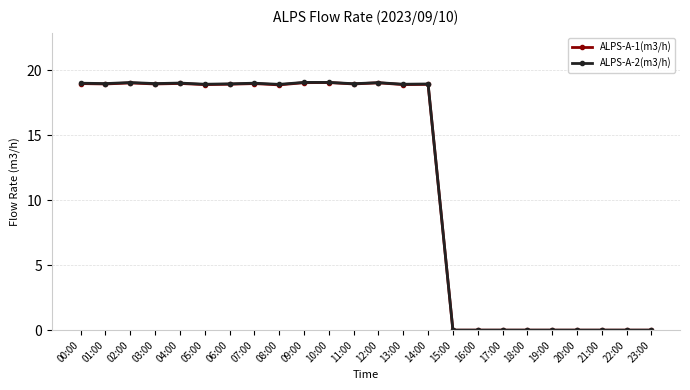

What is the label of the 17th point from the right?

07:00